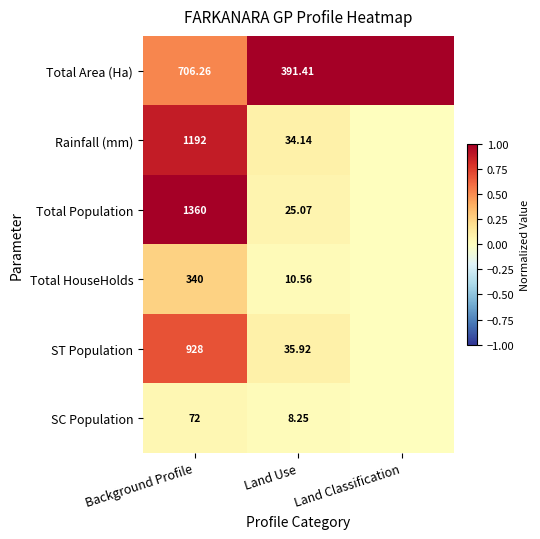

Which series has the largest range (max minus min)?

Total Population